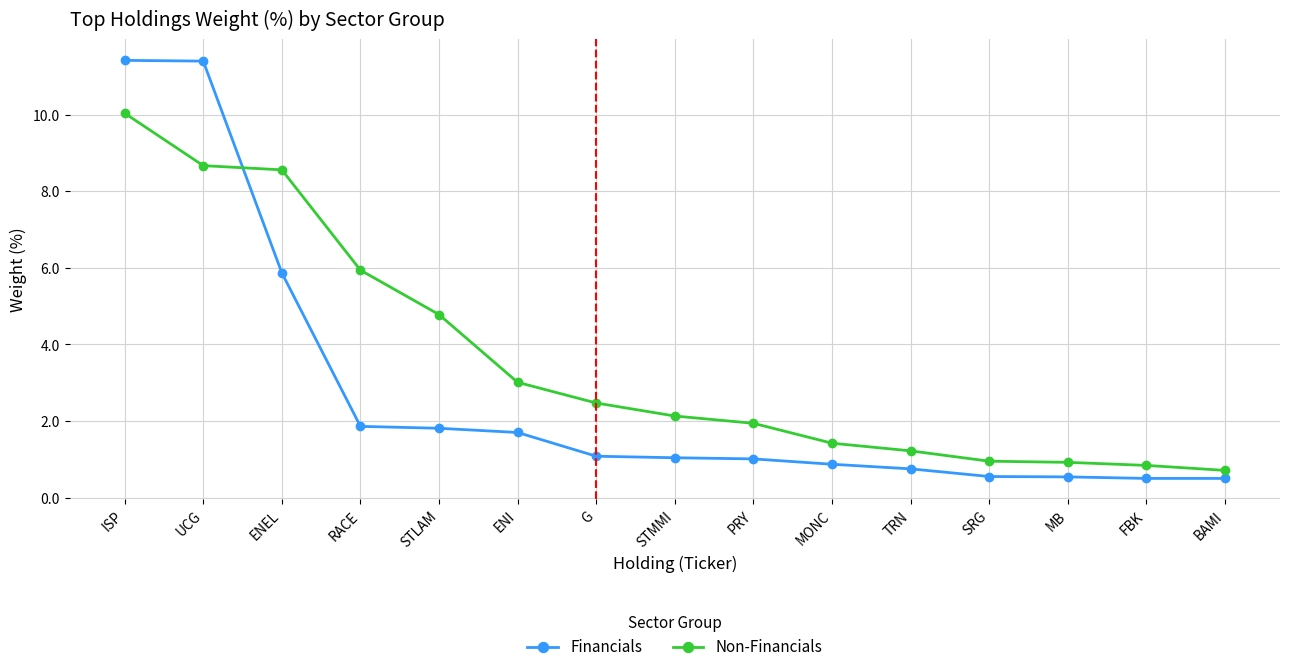

At which label is Non-Financials closest to 5?

STLAM